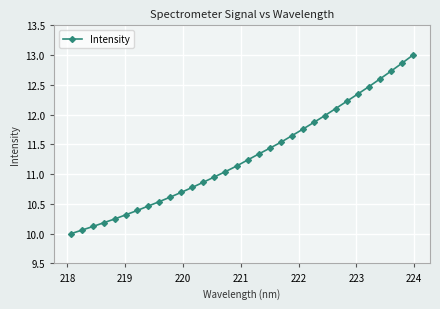

What is the minimum value shown in the chart?

10.0